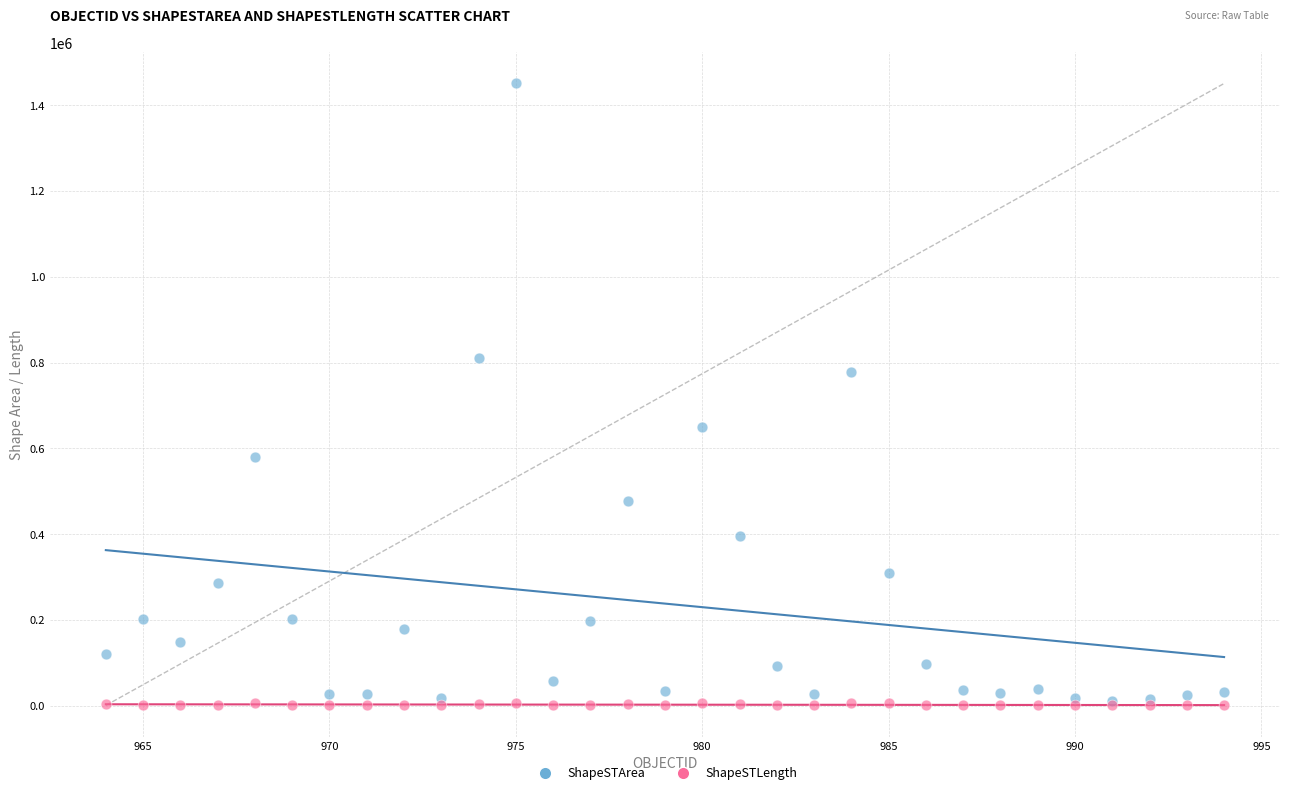

Across all series, what Y value is closest to 725581?

777746.8